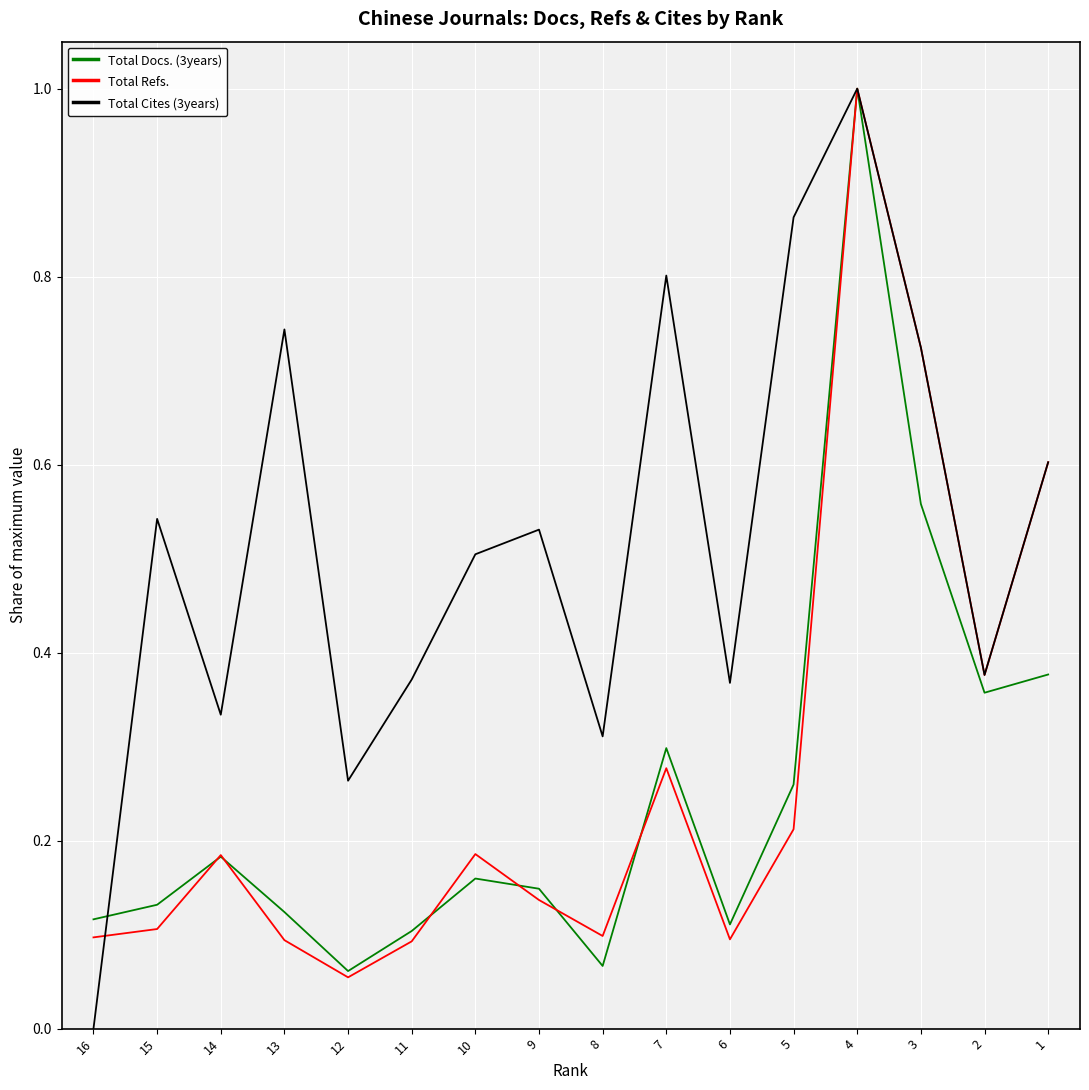

Between which two adjacent categories do Total Refs. and Total Cites (3years) first intersect?

16 and 15